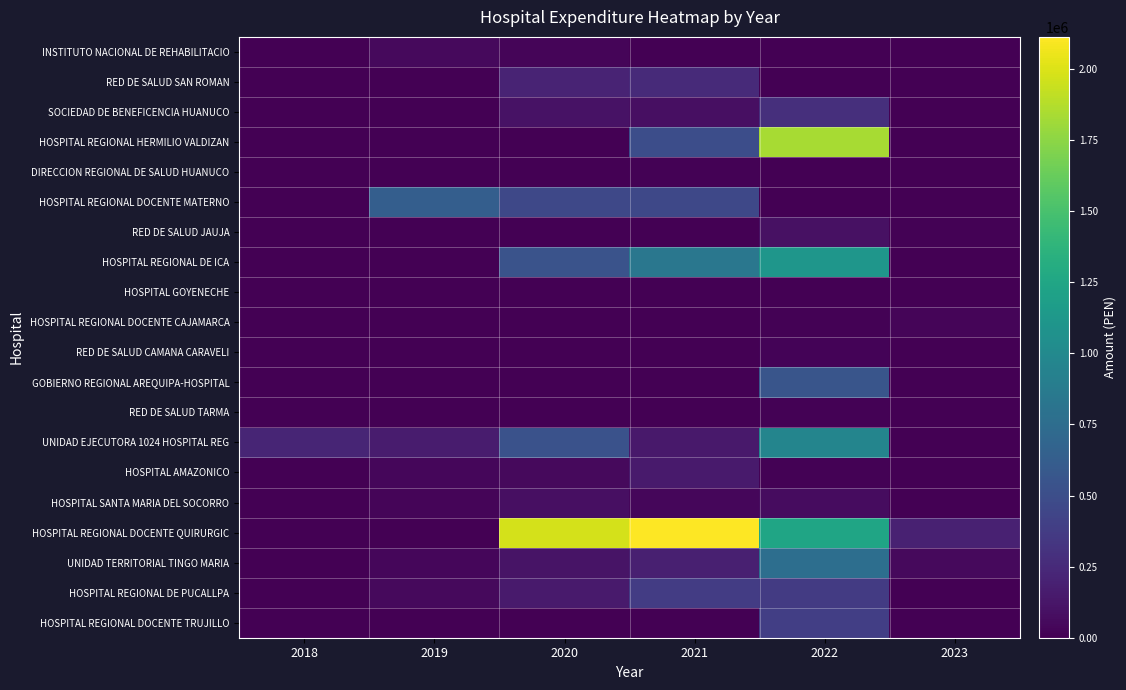

What is the maximum value shown in the chart?

2112752.1